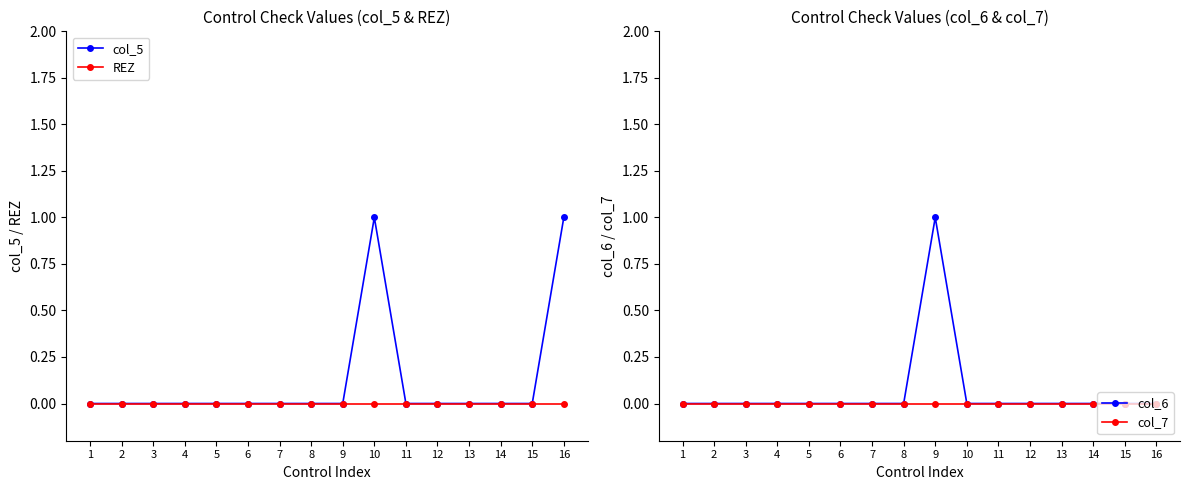

What are all the series names shown in the legend?

col_5, REZ, col_6, col_7